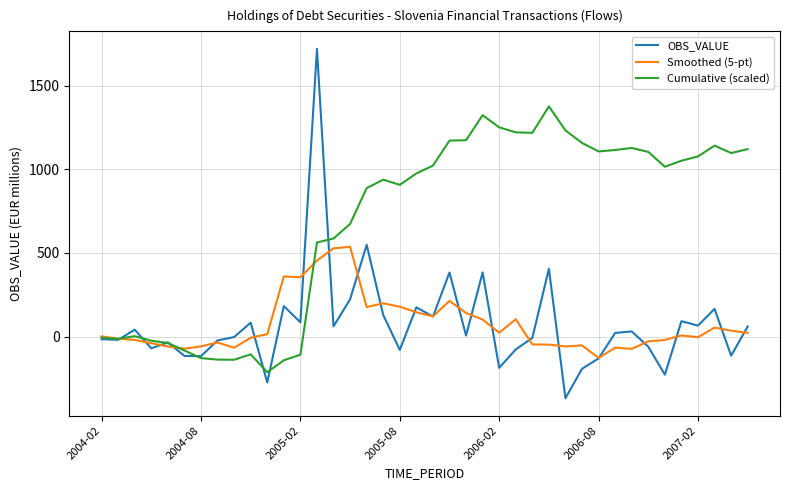

What are all the series names shown in the legend?

OBS_VALUE, Smoothed (5-pt), Cumulative (scaled)